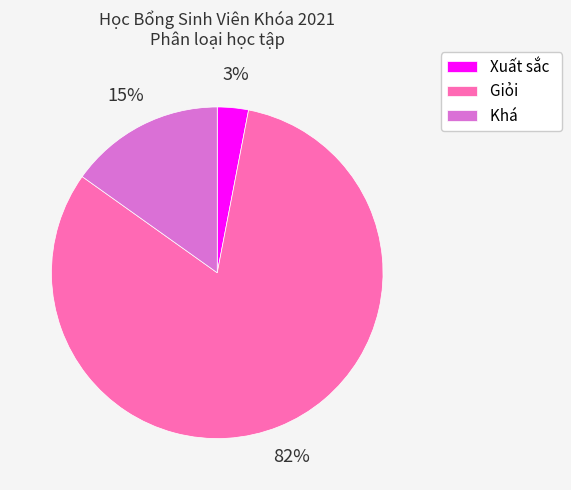

The Xuất sắc slice represents 15% of the pie. True or false?

False